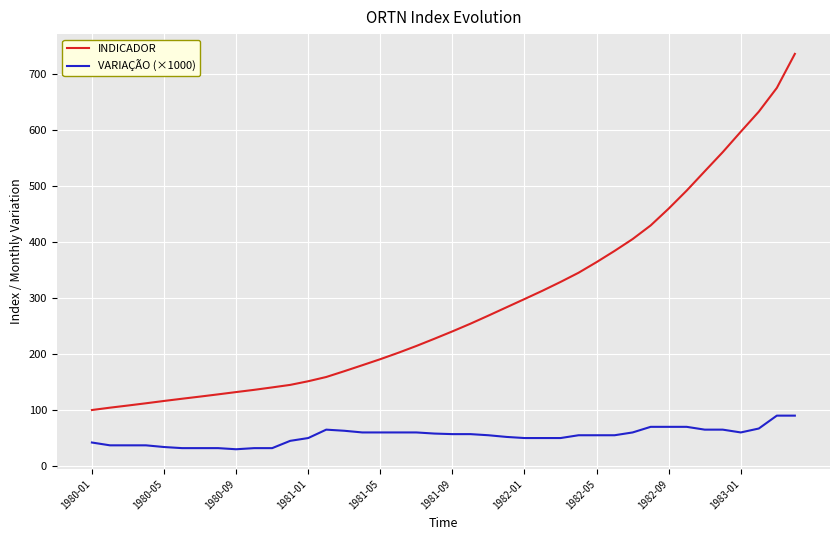

List the series in order of their peak value, highest first.

INDICADOR, VARIAÇÃO (×1000)